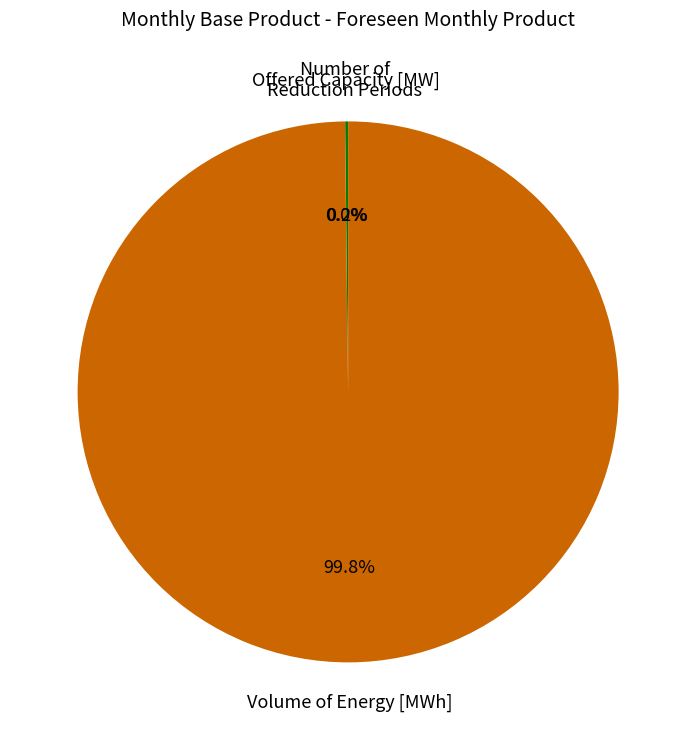

Which category accounts for the majority?

Volume of Energy [MWh]